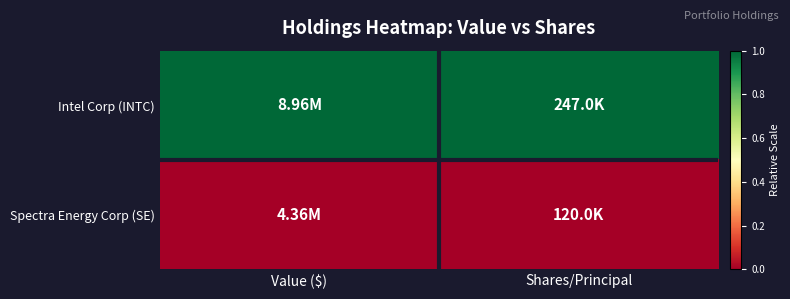

At how many categories does at least one series exceed 0?

2